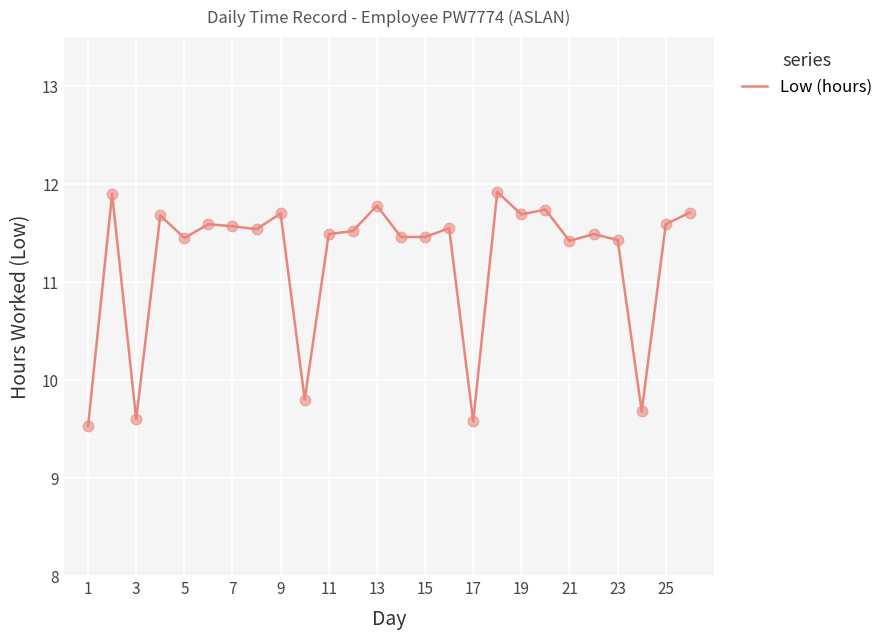

What is the difference between the maximum and minimum values?

2.4